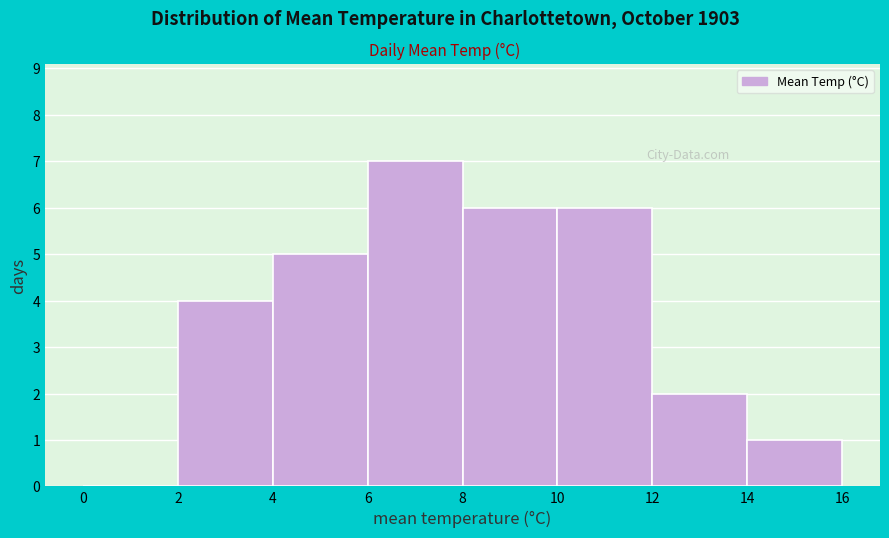

Over which range of the x-axis is the bar tallest?

6 to 8